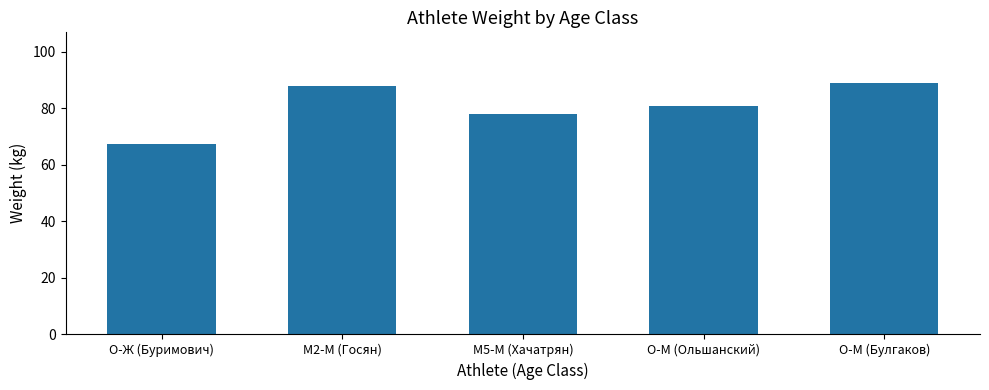

Reading left to right, extract all data points from this chart.

O-Ж (Буримович)=67.5	M2-М (Госян)=87.8	M5-М (Хачатрян)=78.0	O-М (Ольшанский)=81.0	O-М (Булгаков)=89.1